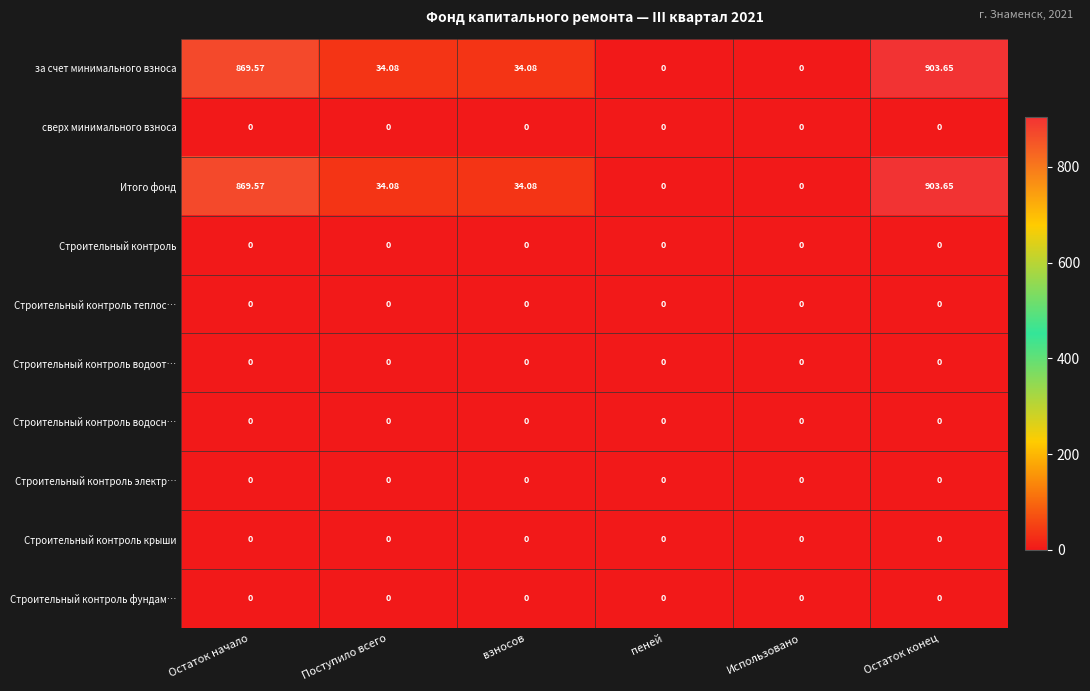

At which category is the sum across all series the highest?

Остаток конец